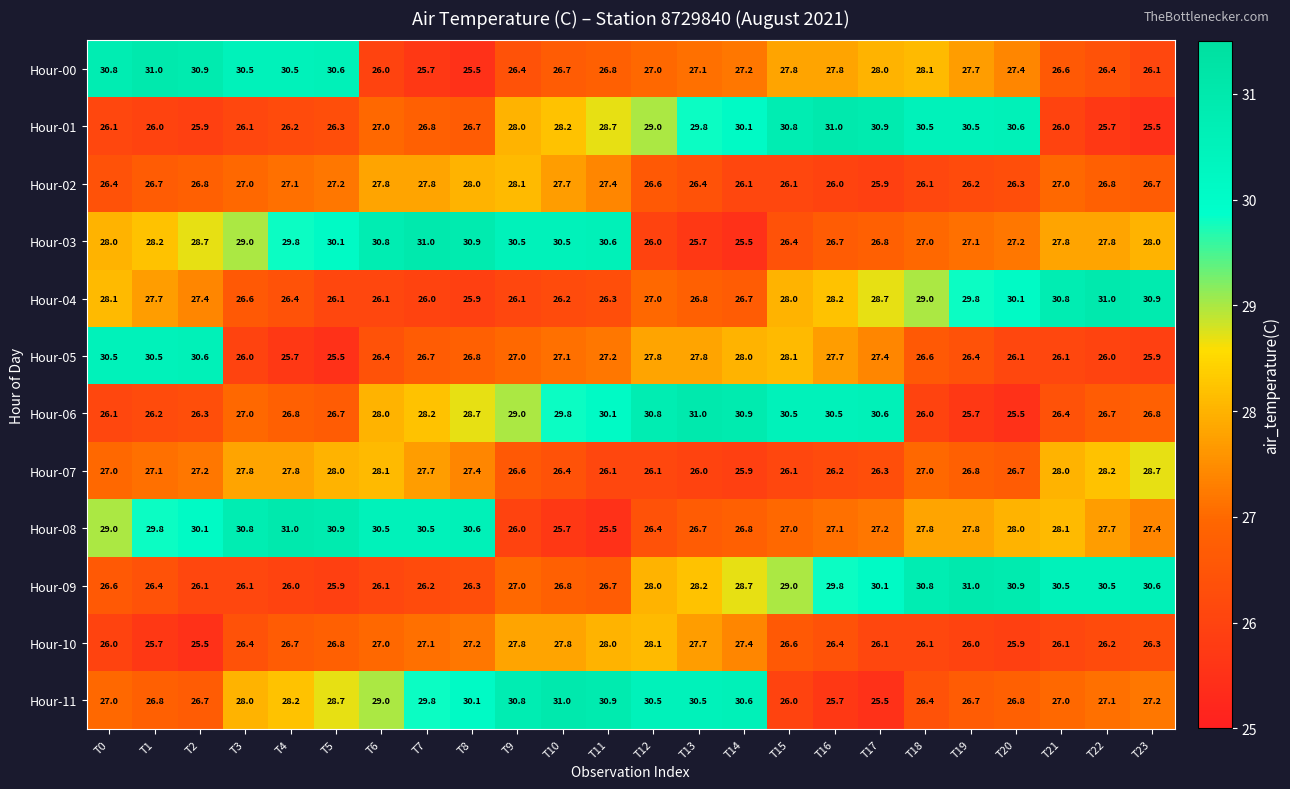

What is the sum of all Hour-11 values?

677.0